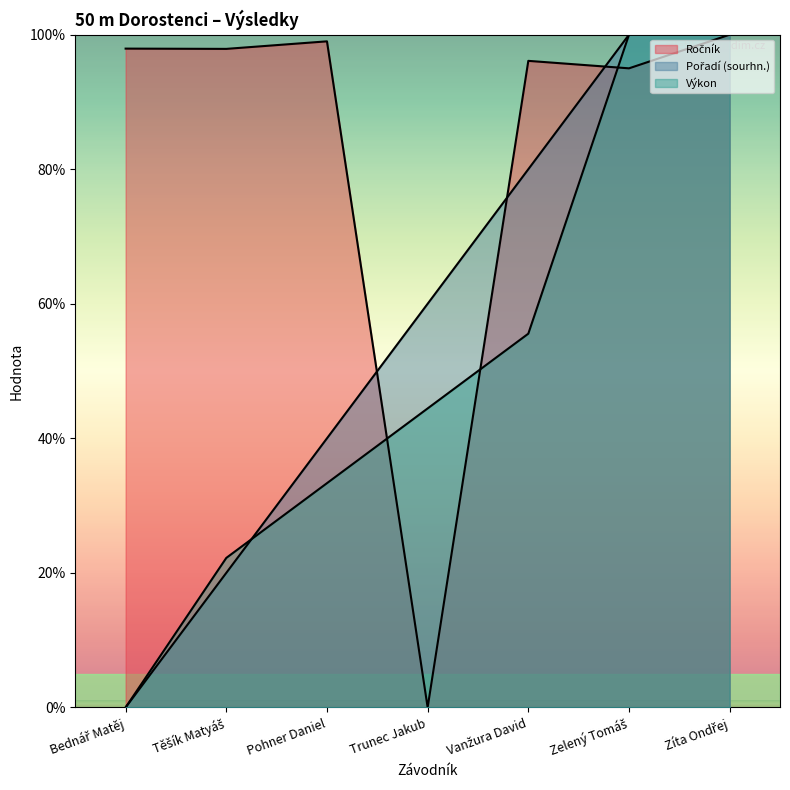

Does the chart have visible grid lines?

No